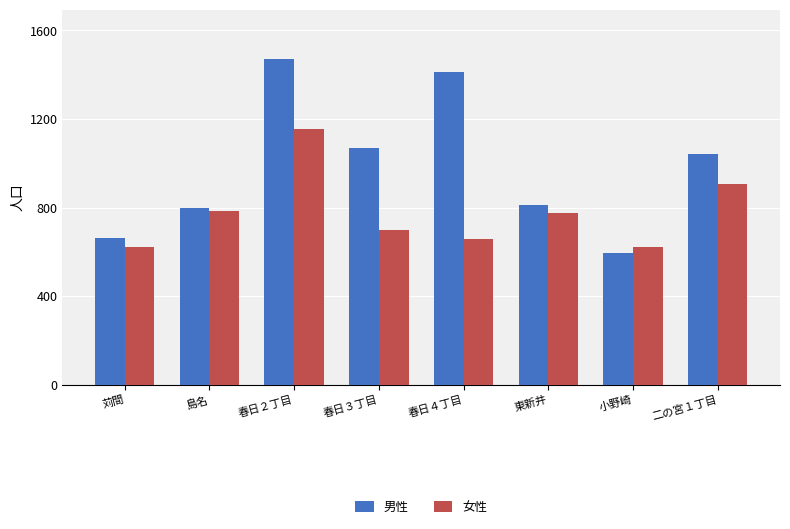

What is the label of the 1st bar from the right?

二の宮１丁目